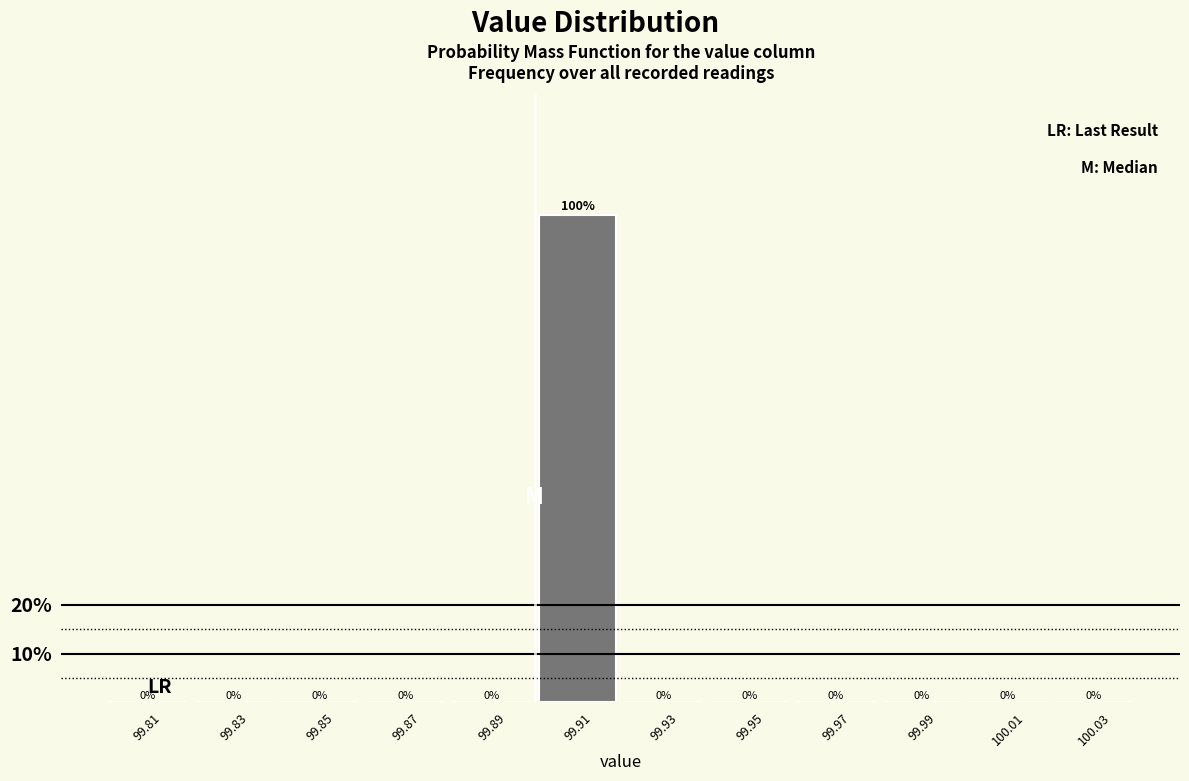

Reading left to right, transcribe this chart: for each bar, give the range it covers on the x-axis and its height.

99.80 to 99.82: 0
99.82 to 99.84: 0
99.84 to 99.86: 0
99.86 to 99.88: 0
99.88 to 99.90: 0
99.90 to 99.92: 100
99.92 to 99.94: 0
99.94 to 99.96: 0
99.96 to 99.98: 0
99.98 to 100.00: 0
100.00 to 100.02: 0
100.02 to 100.04: 0